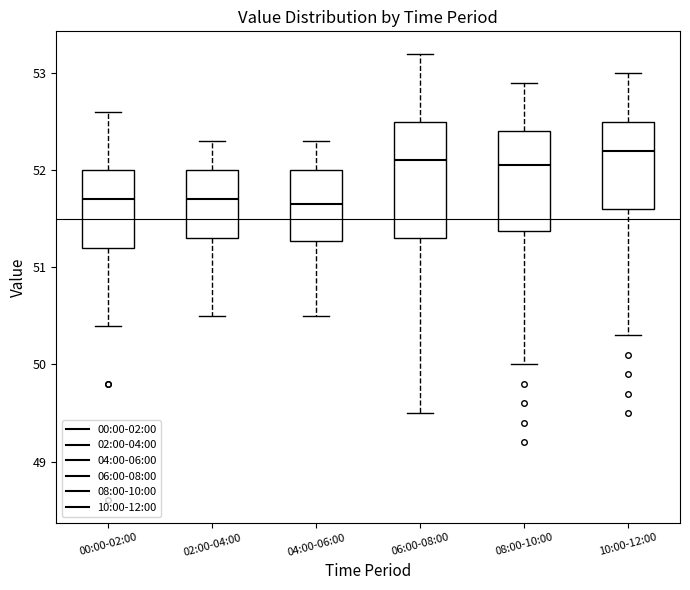

Reading left to right, read every box against the y-axis: the position of its median line, the range the box covers, and the ends of its whiskers. The values are not printed on the chart, so give them approximately, as read against the axis.

00:00-02:00: median 51.7, box 51.2 to 52.0, whiskers 50.4 to 52.6
02:00-04:00: median 51.7, box 51.3 to 52.0, whiskers 50.5 to 52.3
04:00-06:00: median 51.7, box 51.3 to 52.0, whiskers 50.5 to 52.3
06:00-08:00: median 52.1, box 51.3 to 52.5, whiskers 49.5 to 53.2
08:00-10:00: median 52.1, box 51.4 to 52.4, whiskers 50.0 to 52.9
10:00-12:00: median 52.2, box 51.6 to 52.5, whiskers 50.3 to 53.0